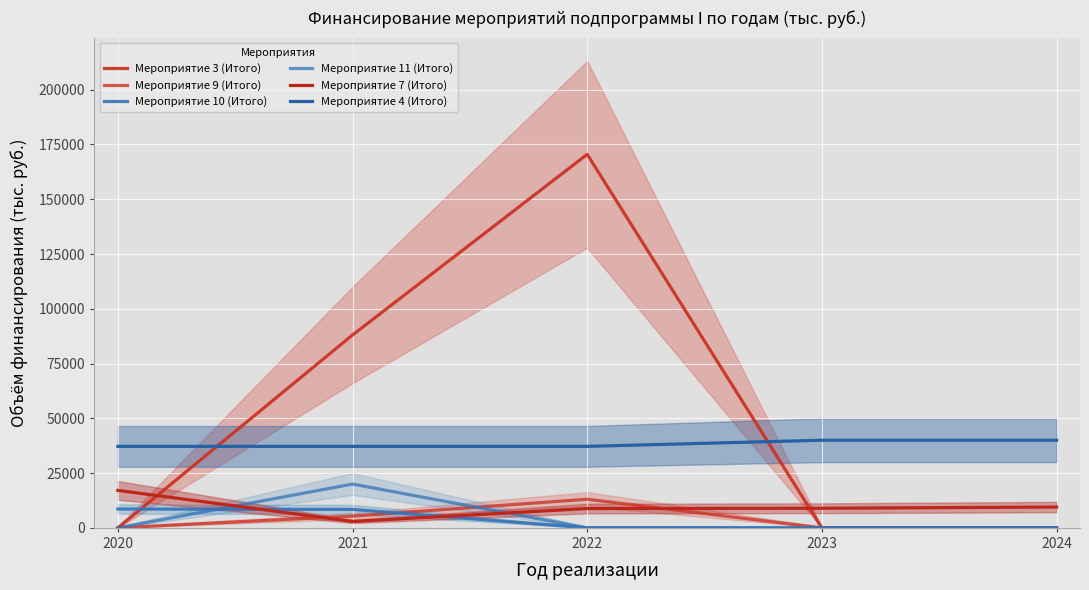

Reading left to right, transcribe all the data shown in this chart.

Мероприятие 3 (Итого): 0.0	88032.9	170500.0	0.0	0.0
Мероприятие 9 (Итого): 0.0	5362.4	13066.0	0.0	0.0
Мероприятие 10 (Итого): 8600.0	8418.0	0.0	0.0	0.0
Мероприятие 11 (Итого): 0.0	20000.0	0.0	0.0	0.0
Мероприятие 7 (Итого): 17115.5	2915.5	8815.5	8950.0	9500.0
Мероприятие 4 (Итого): 37200.0	37200.0	37200.0	40000.0	40000.0